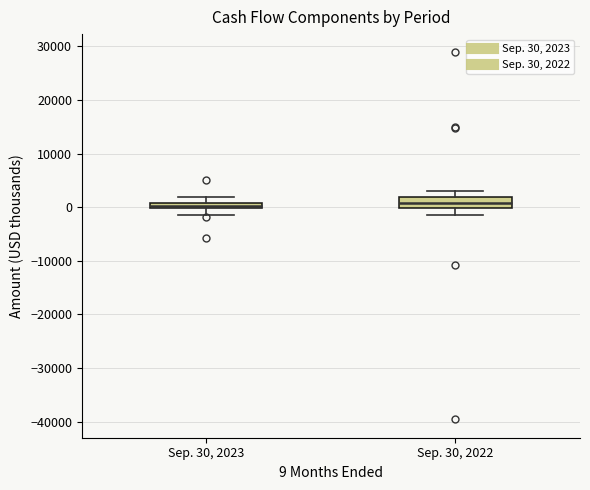

Where does the lower whisker of the box for Sep. 30, 2022 end on the y-axis? The values are not printed on the chart, so give them approximately, as read against the axis.

-2000